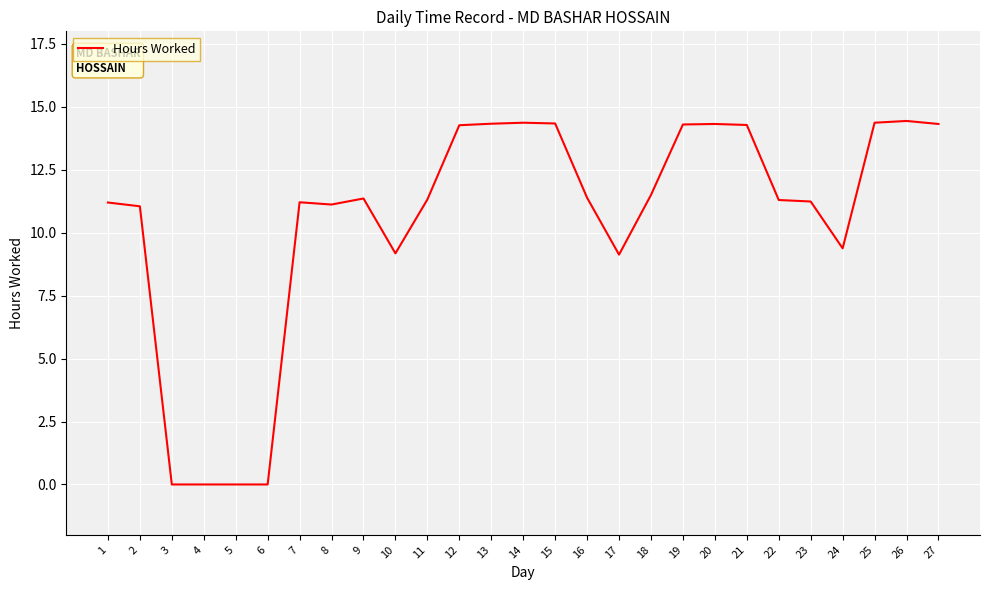

Does the chart display data point markers on the line(s)?

No